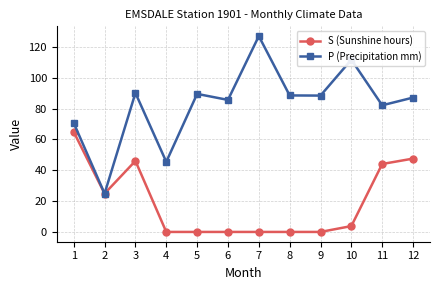

List the series in order of their peak value, lowest first.

S (Sunshine hours), P (Precipitation mm)